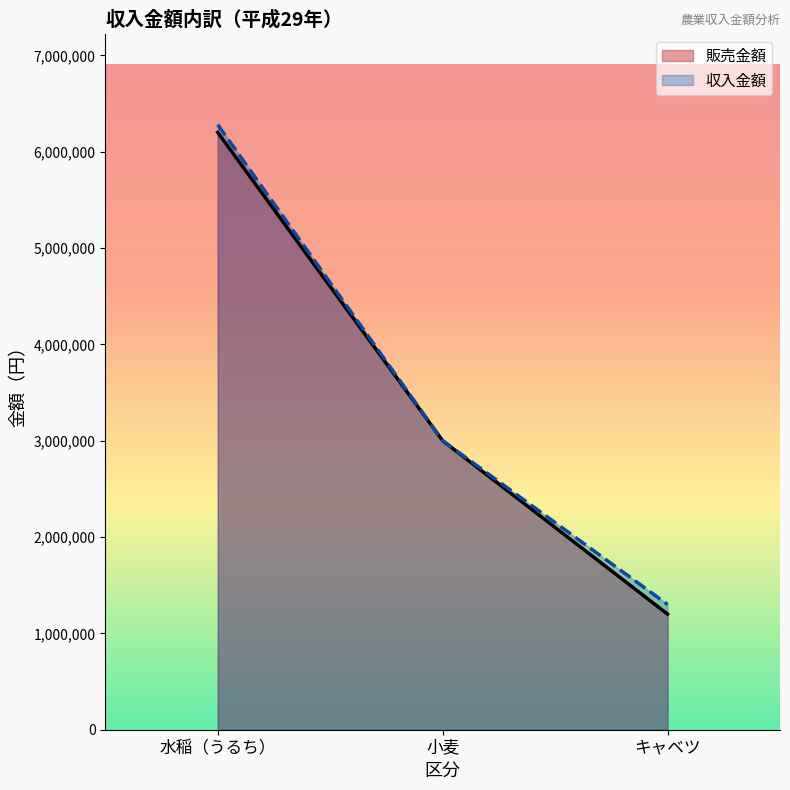

List the labels in order of 販売金額 value, largest first.

水稲（うるち）, 小麦, キャベツ